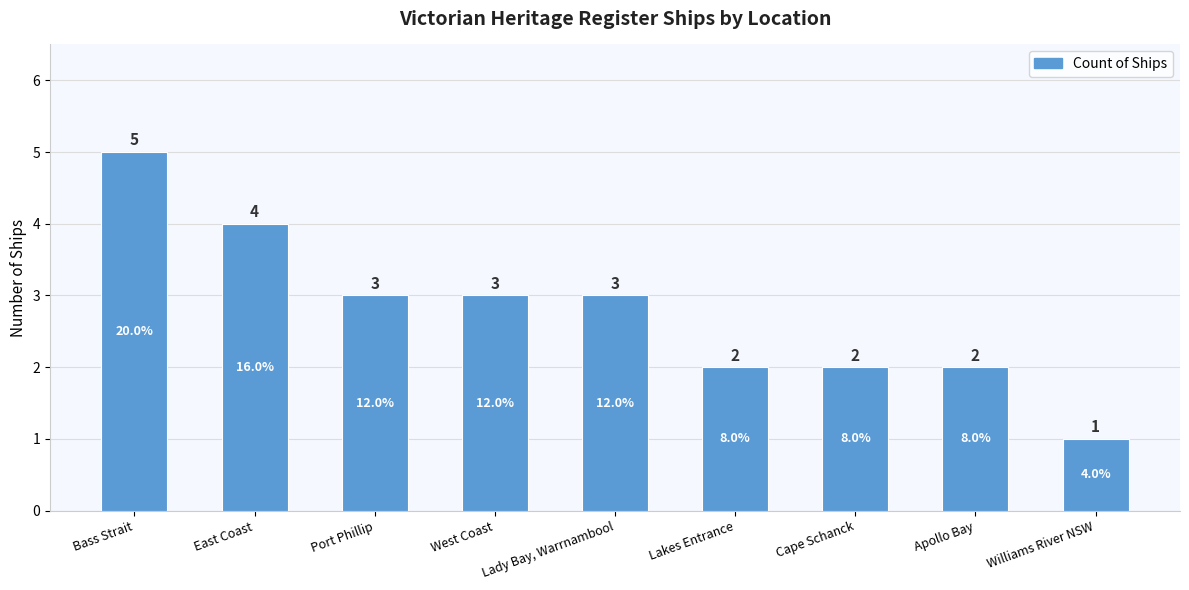

What is the change in value from Port Phillip to Apollo Bay?

-1